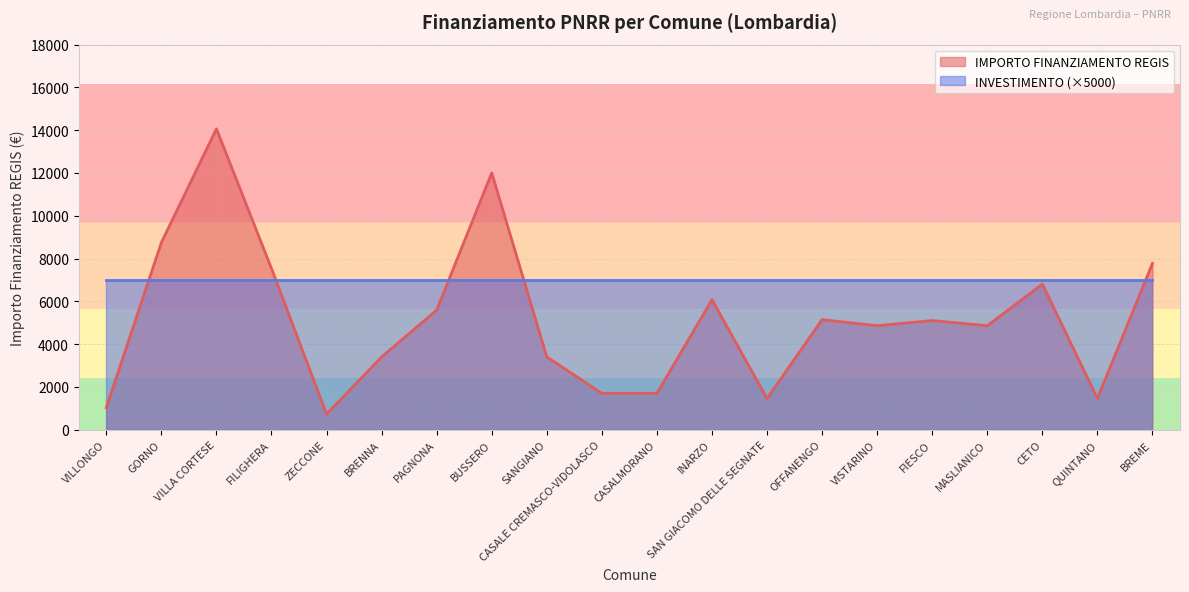

True or false: the data shows 1701 at CASALMORANO.

True